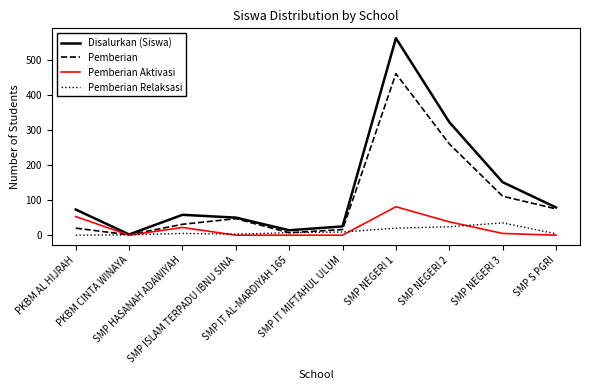

Is it true that Pemberian Relaksasi equals 35 at SMP NEGERI 3?

True